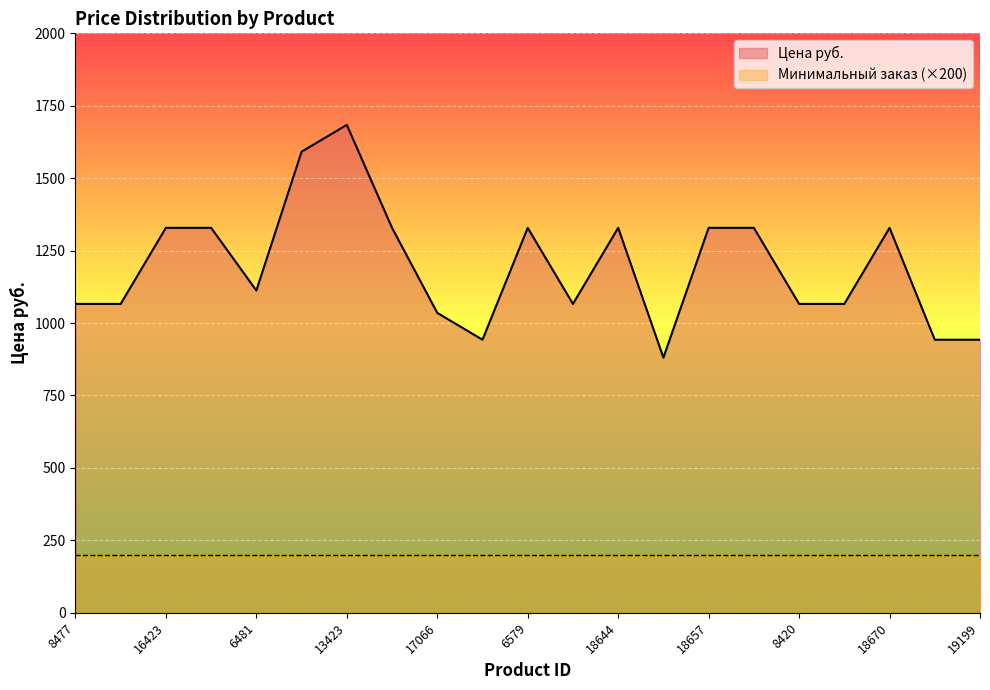

Does the chart display data point markers on the line(s)?

No